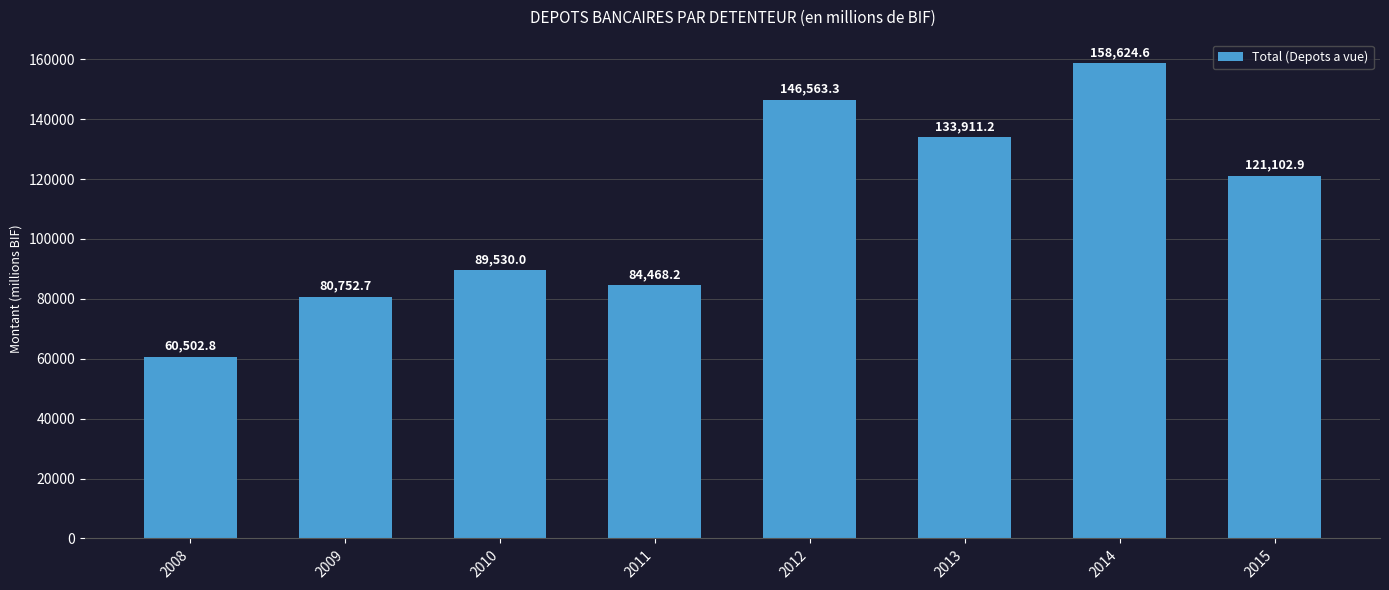

What is the average value?

109432.0